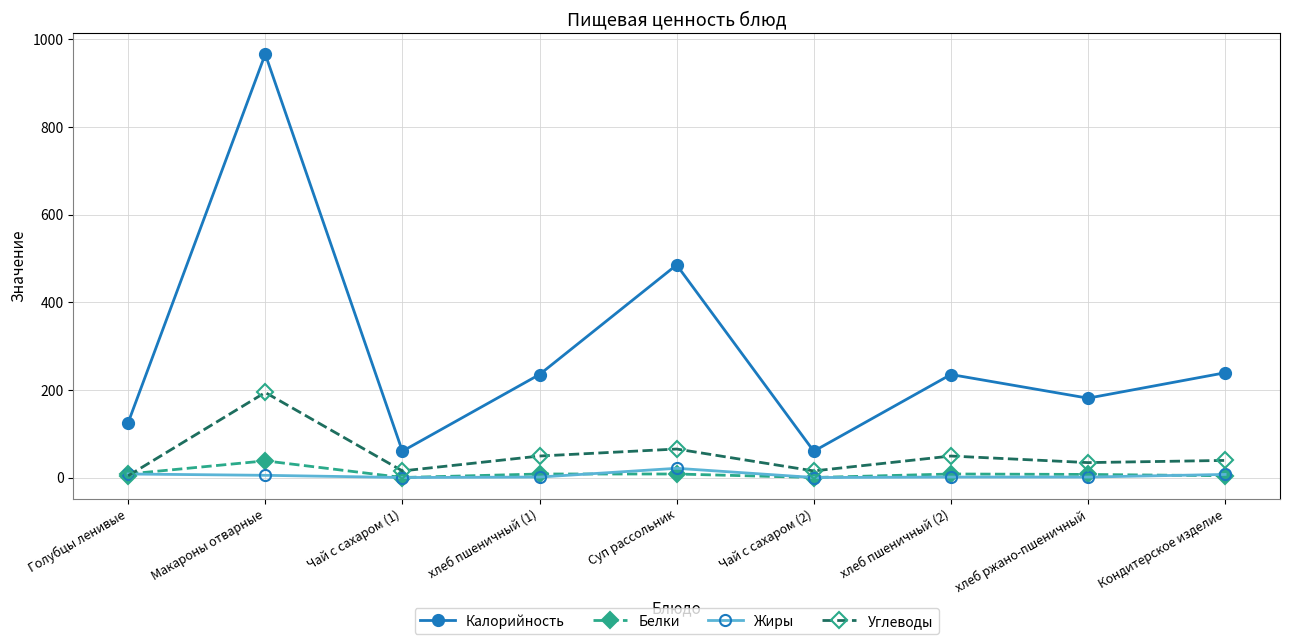

At which label is Калорийность closest to 513?

Суп рассольник